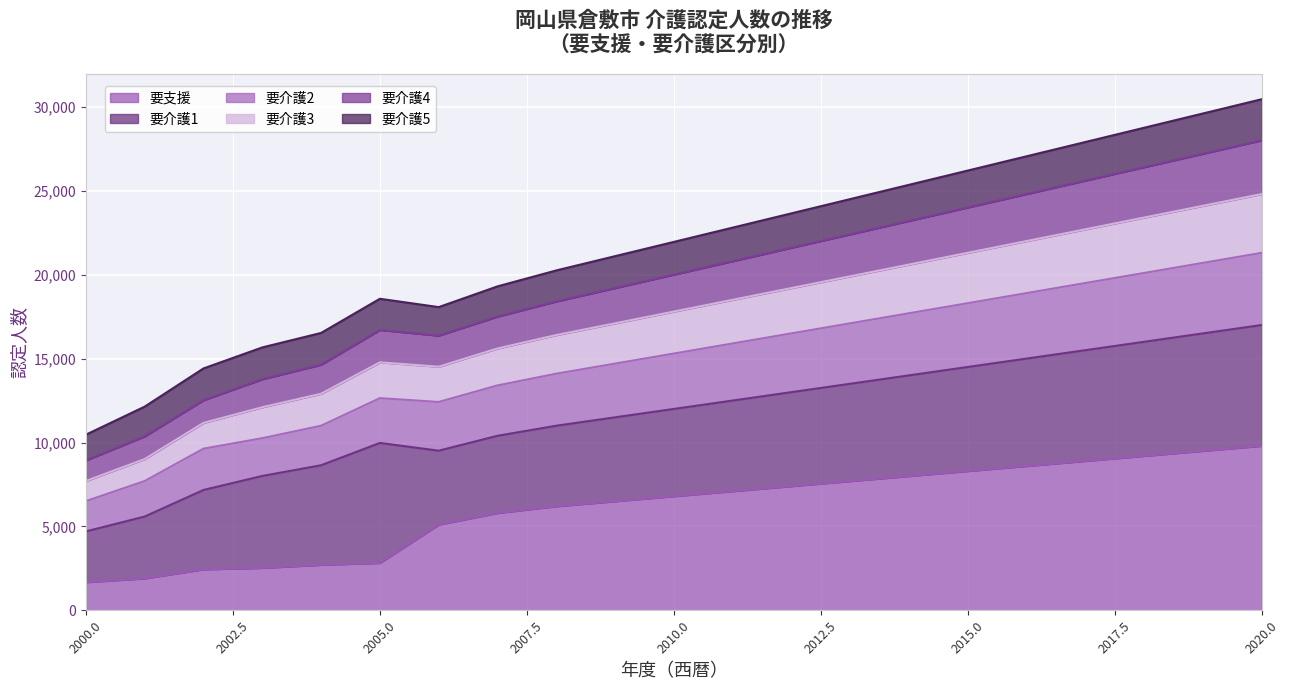

What is the highest value of the 要支援 series?

9800